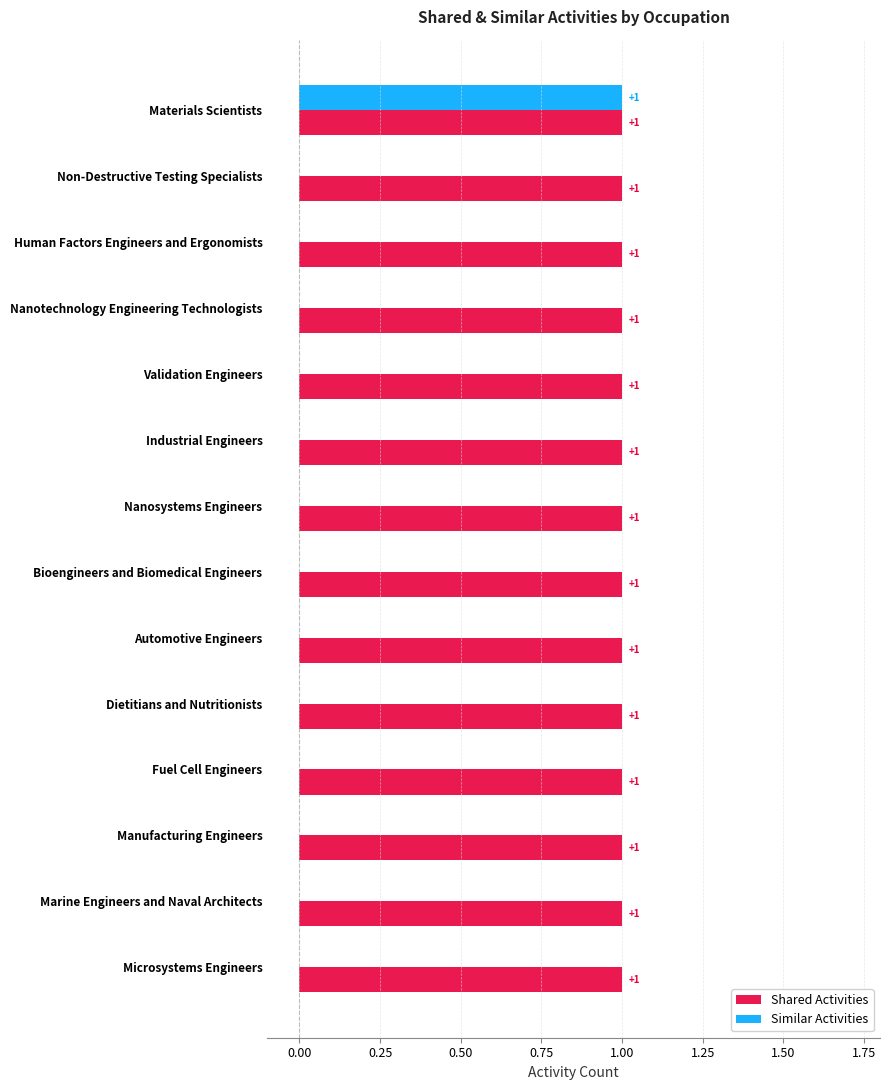

How many Similar Activities values are between 0 and 1?

14